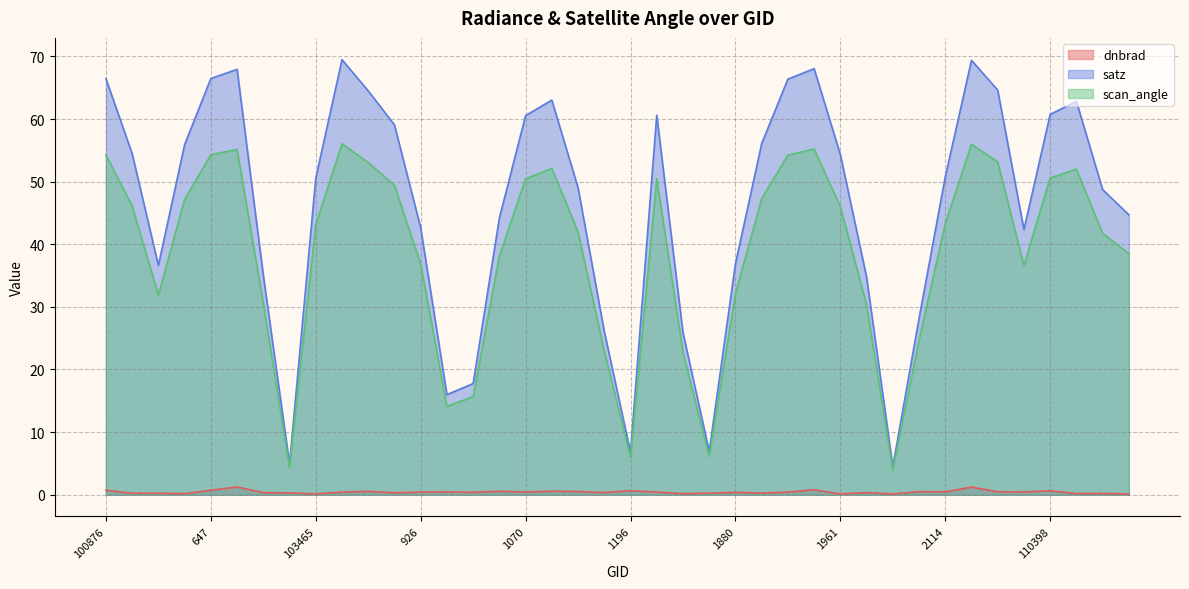

Rank the series by their average value, from highest to lowest.

satz, scan_angle, dnbrad